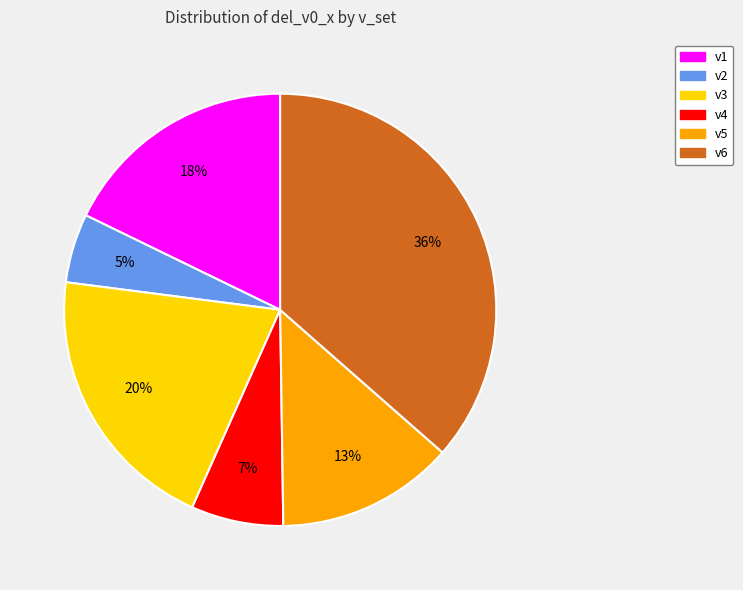

Rank the categories by value from highest to lowest.

v6, v3, v1, v5, v4, v2